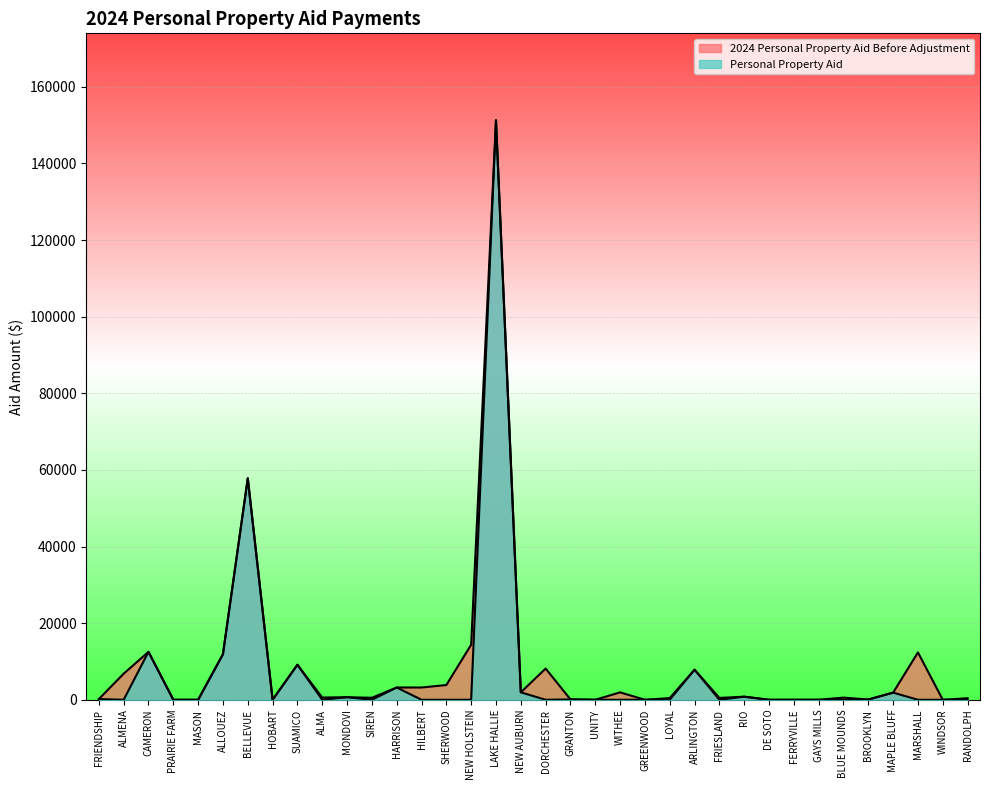

At SIREN, list the series in order from smallest to largest.

Personal Property Aid, 2024 Personal Property Aid Before Adjustment